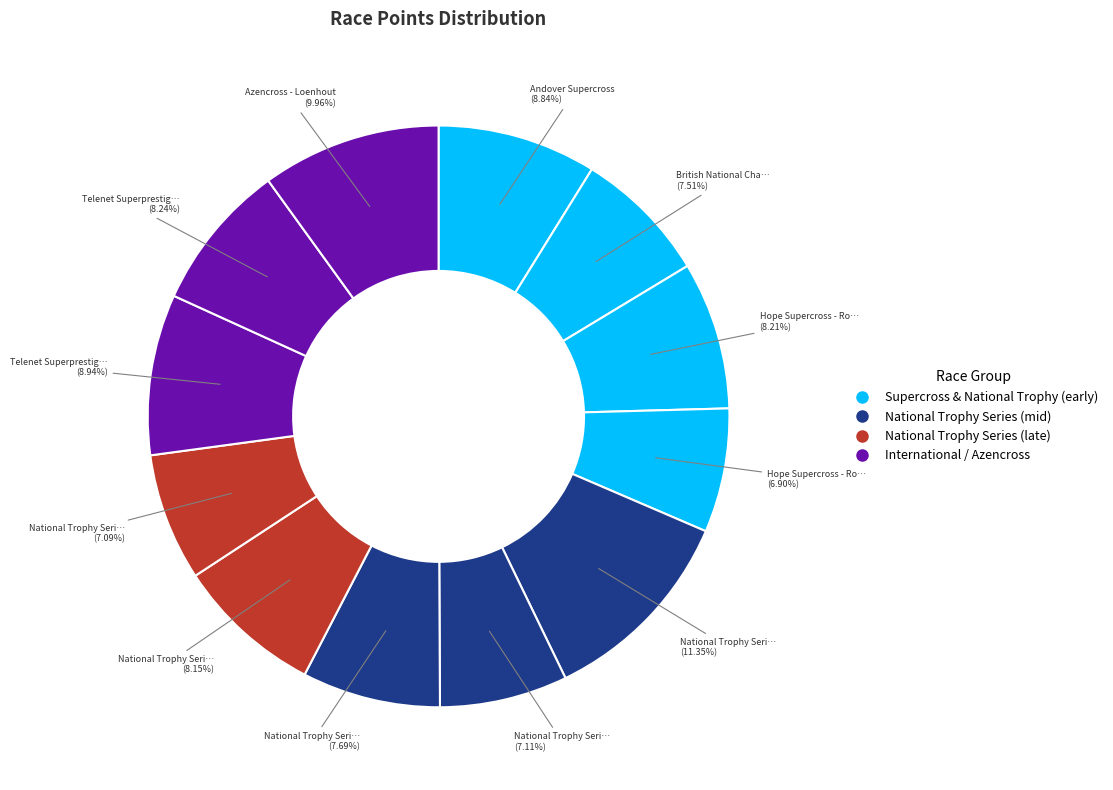

To the nearest percent, what is the average slice percentage?

8%